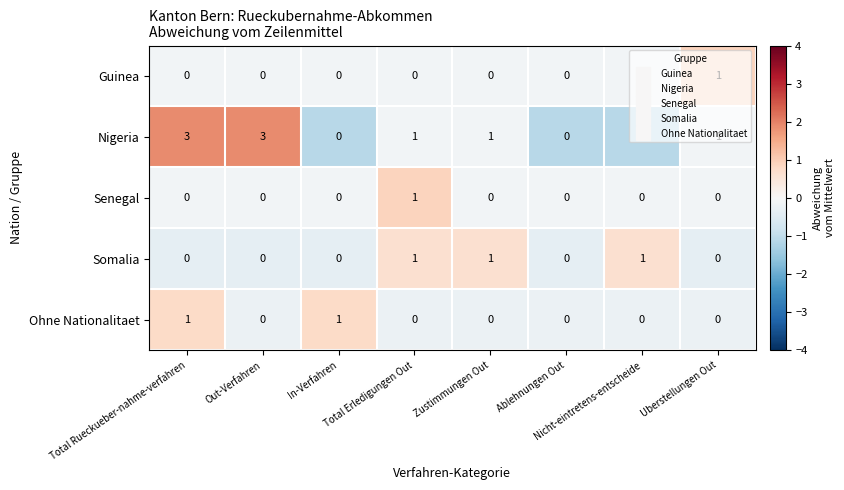

What is the greatest value displayed?

3